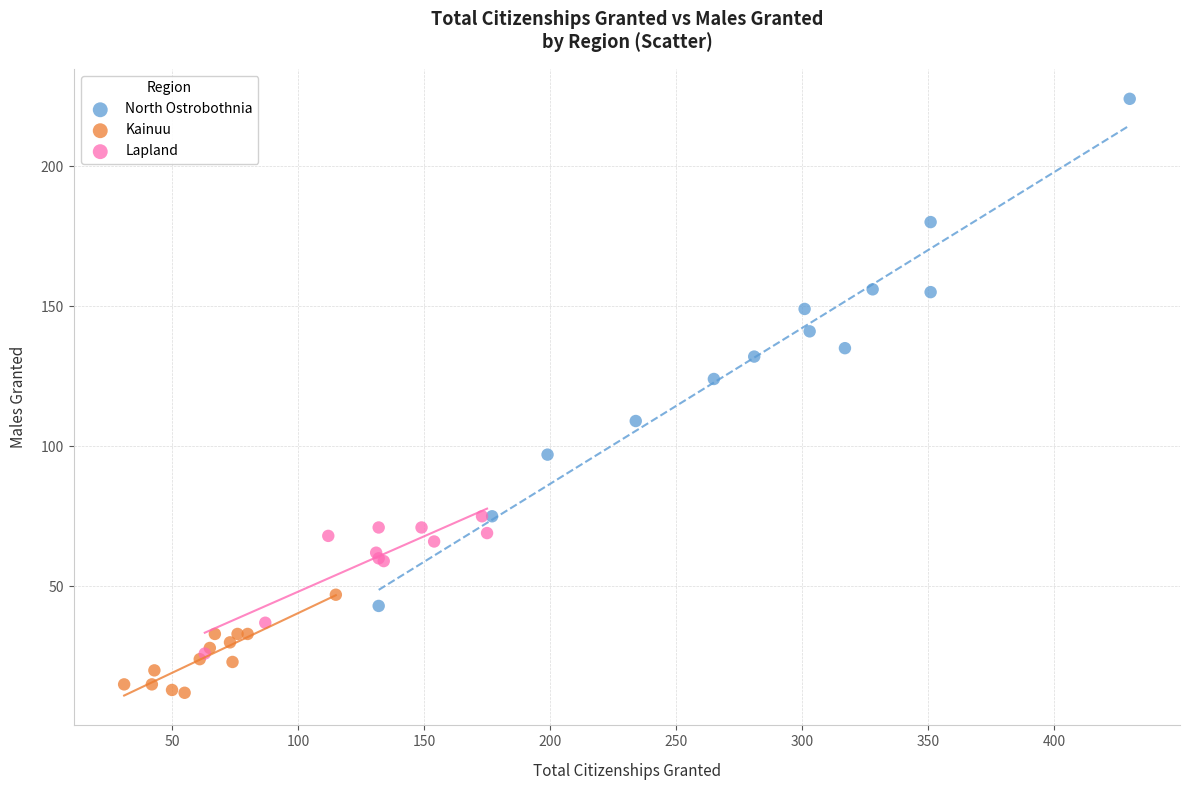

Which series has the widest spread of Y values?

North Ostrobothnia